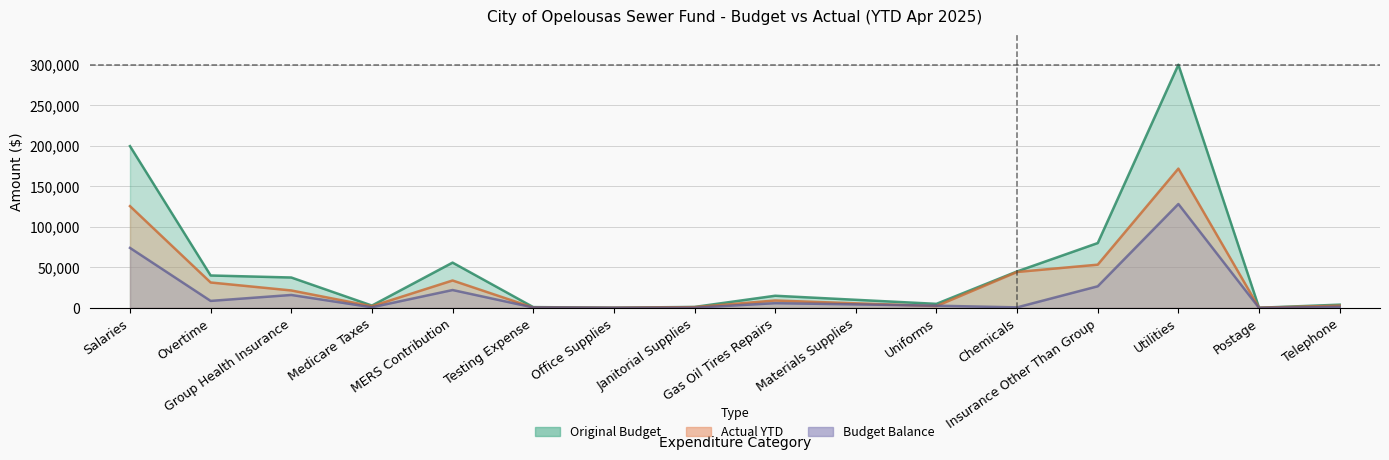

True or false: Actual YTD and Budget Balance intersect in this chart.

True